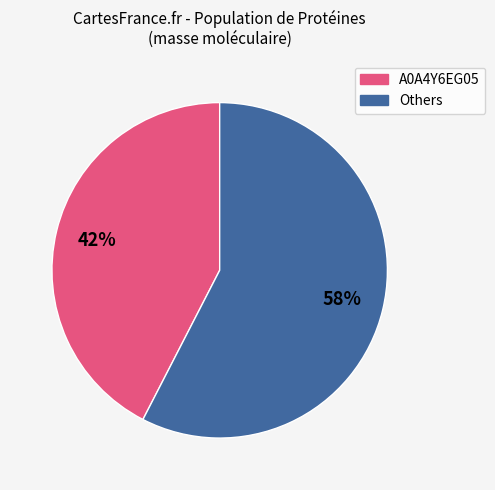

Does any single category account for the majority?

Yes